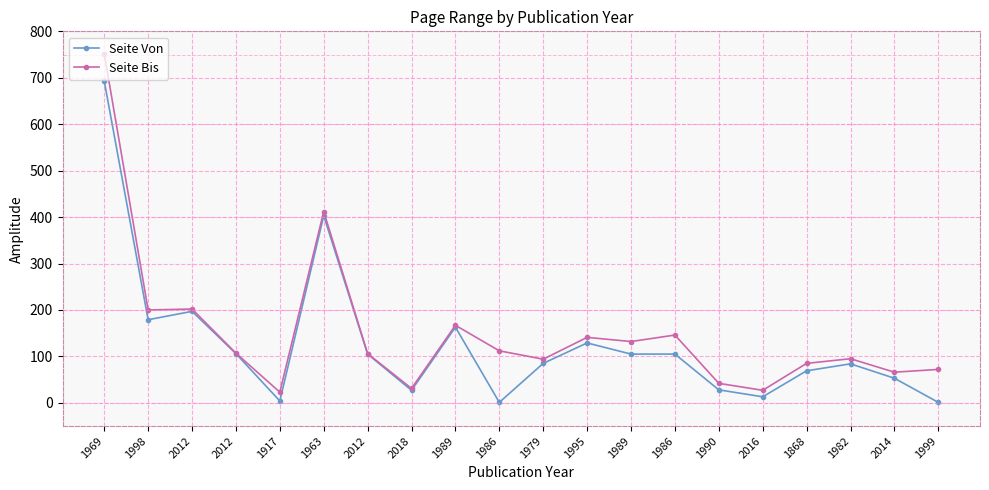

The value of Seite Bis at 2016 is 27. True or false?

True